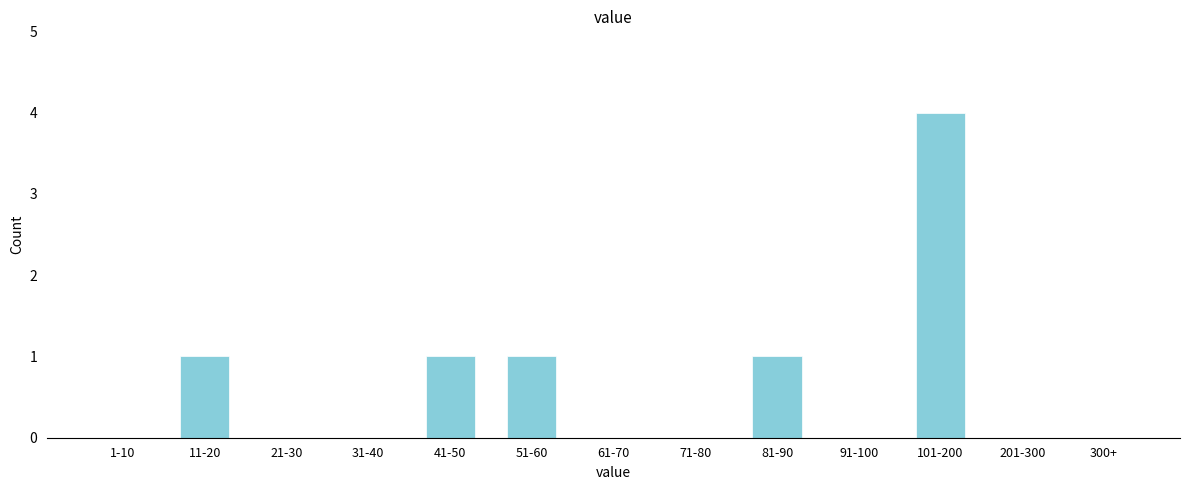

True or false: the data shows 0 at 21-30.

True